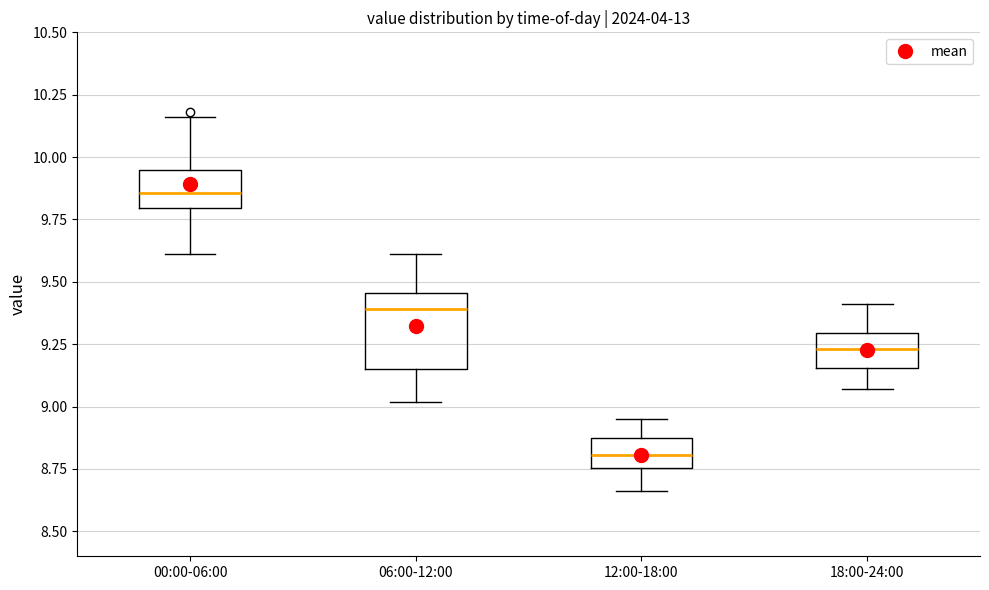

Where does the lower whisker of the box for 06:00-12:00 end on the y-axis? The values are not printed on the chart, so give them approximately, as read against the axis.

9.00